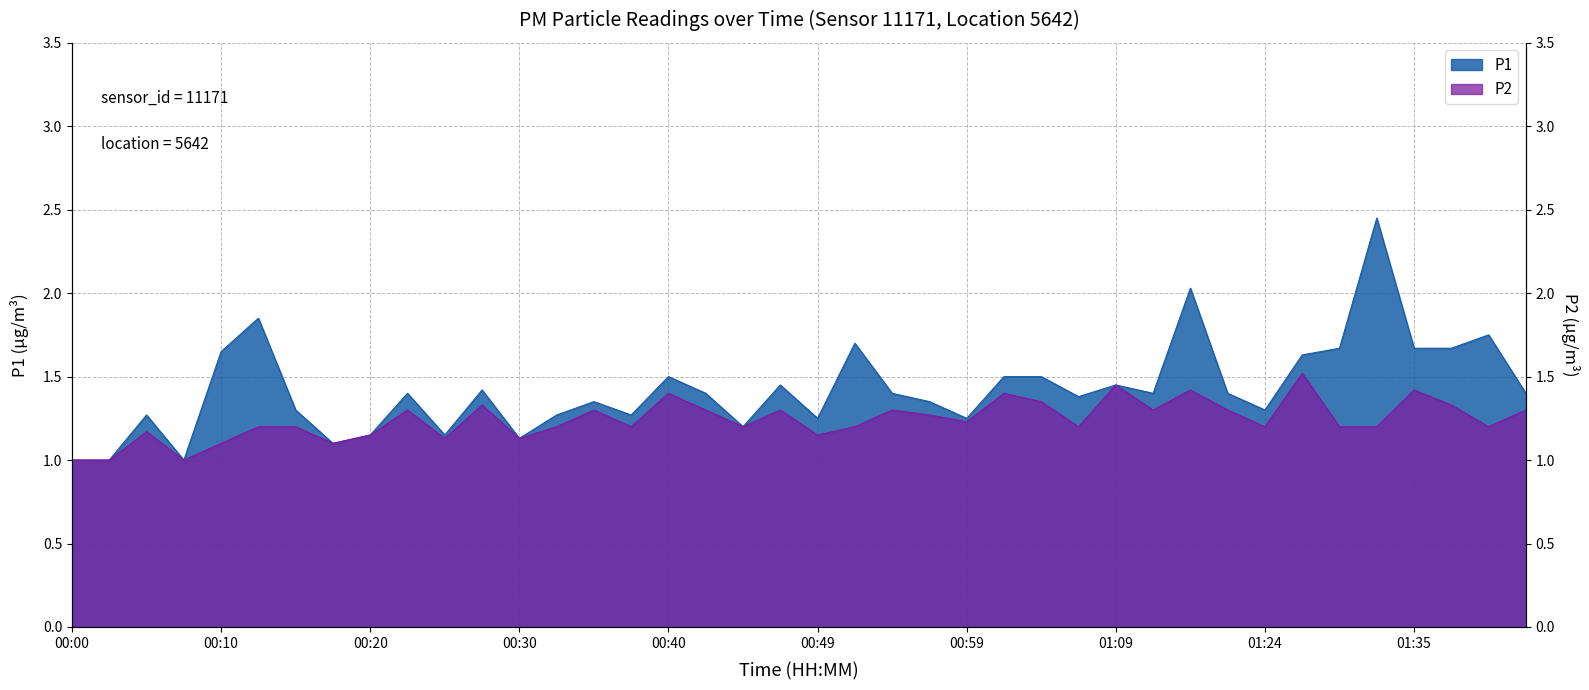

The P1 series shows 1.5 at 01:04. True or false?

True